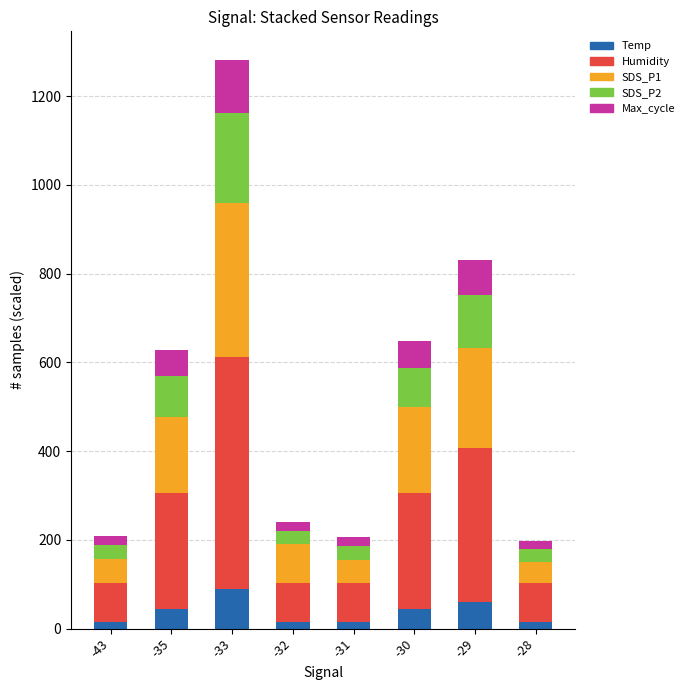

What are all the series names shown in the legend?

Temp, Humidity, SDS_P1, SDS_P2, Max_cycle